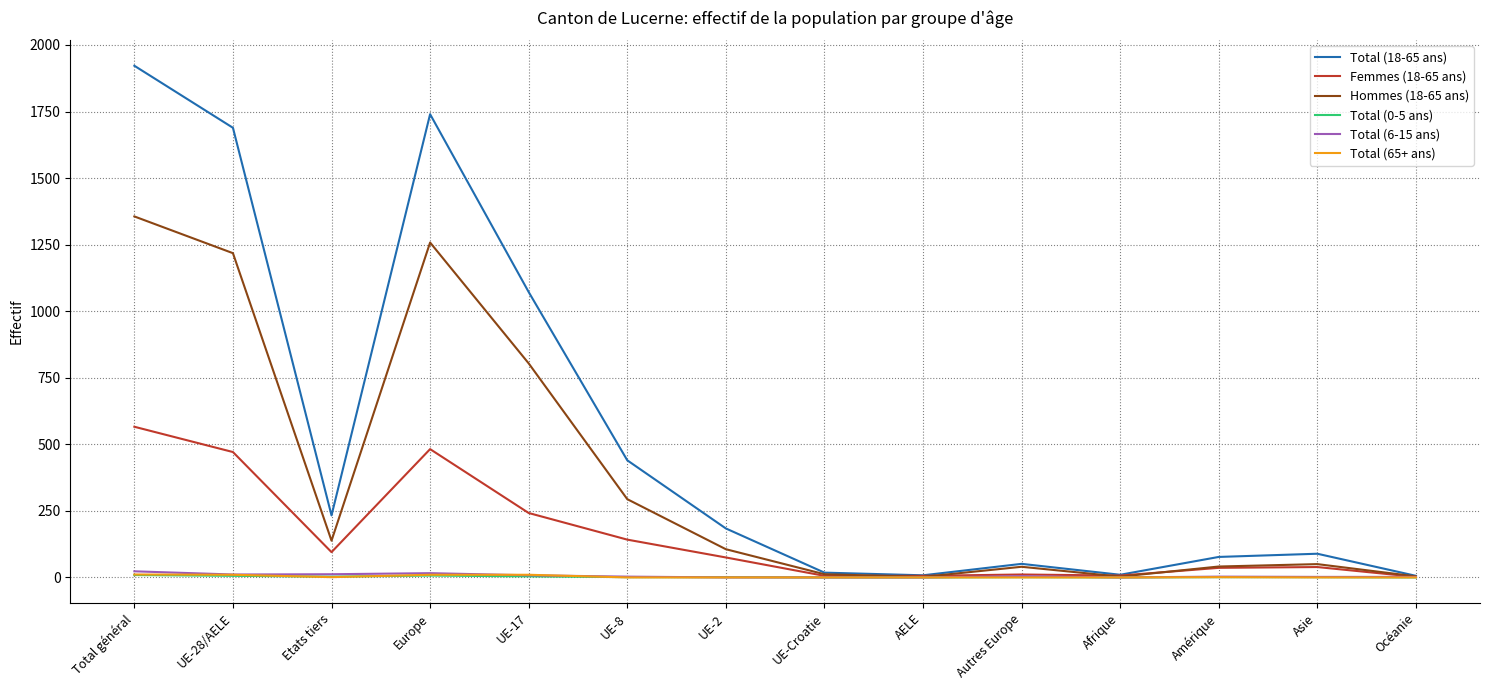

What is the maximum value shown in the chart?

1922